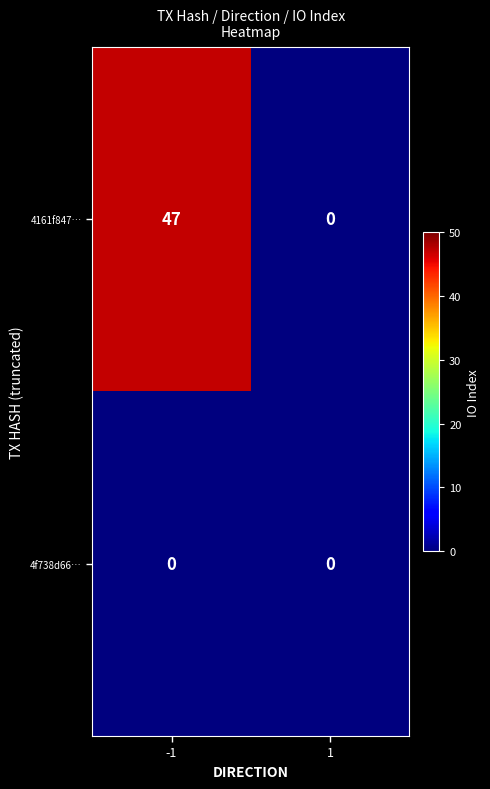

Is it true that 4f738d66… equals 0 at 1?

True